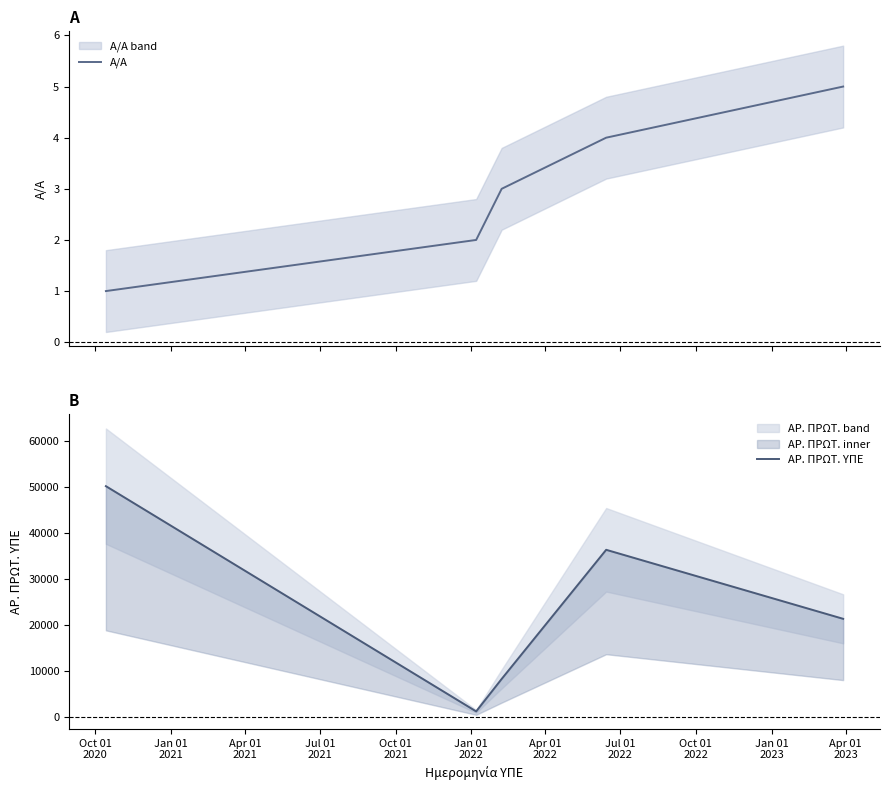

Which series has the largest range (max minus min)?

ΑΡ. ΠΡΩΤ. ΥΠΕ